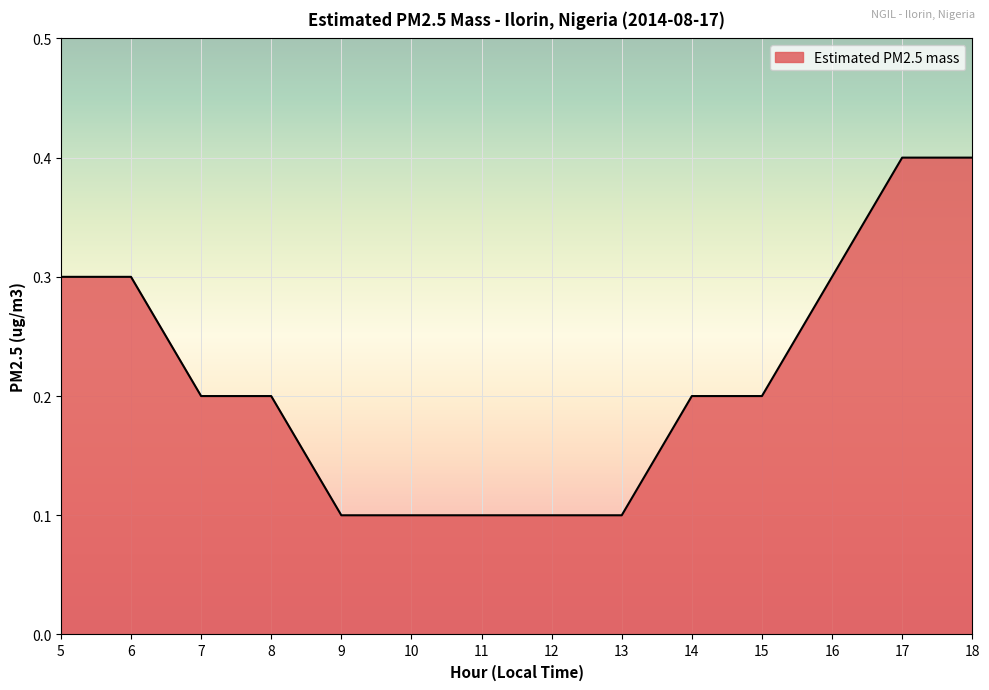

Between 12 and 7, which is larger?

7